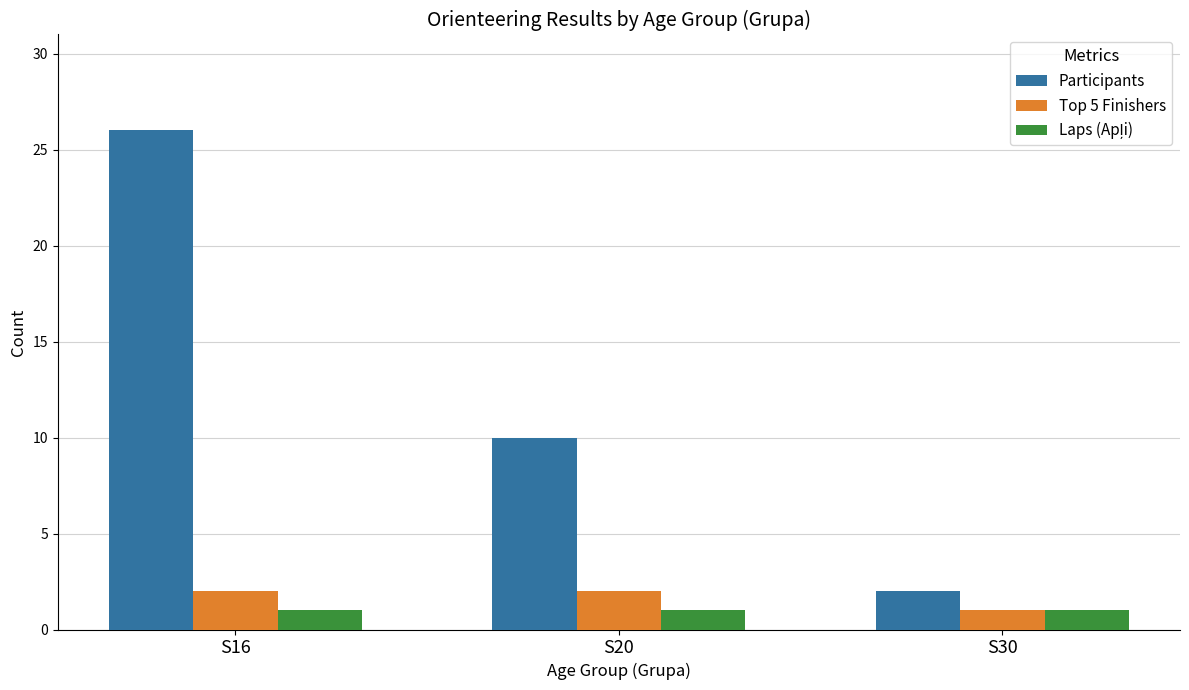

At which category is the sum across all series the highest?

S16